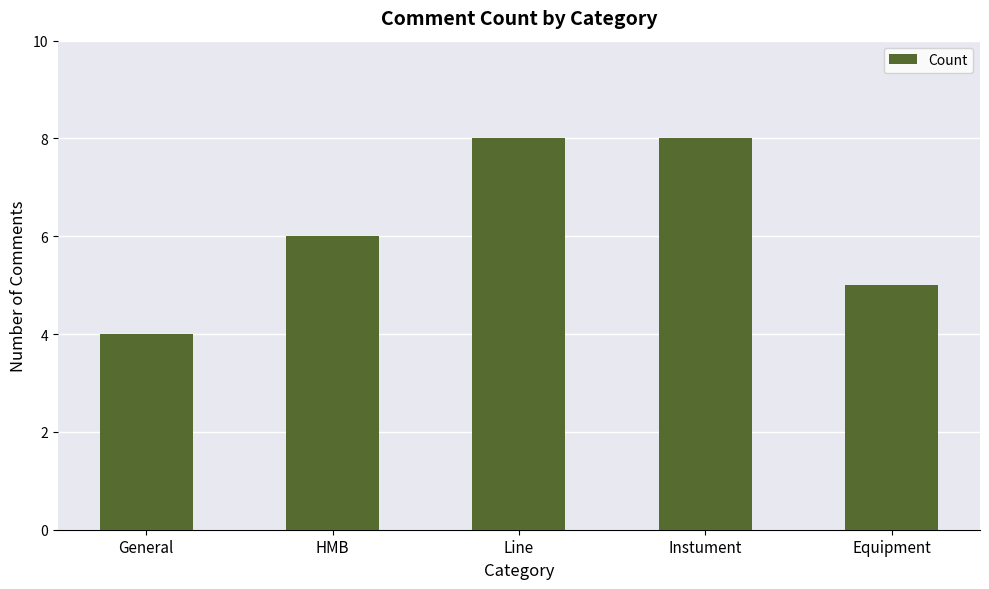

What is the sum of all values?

31